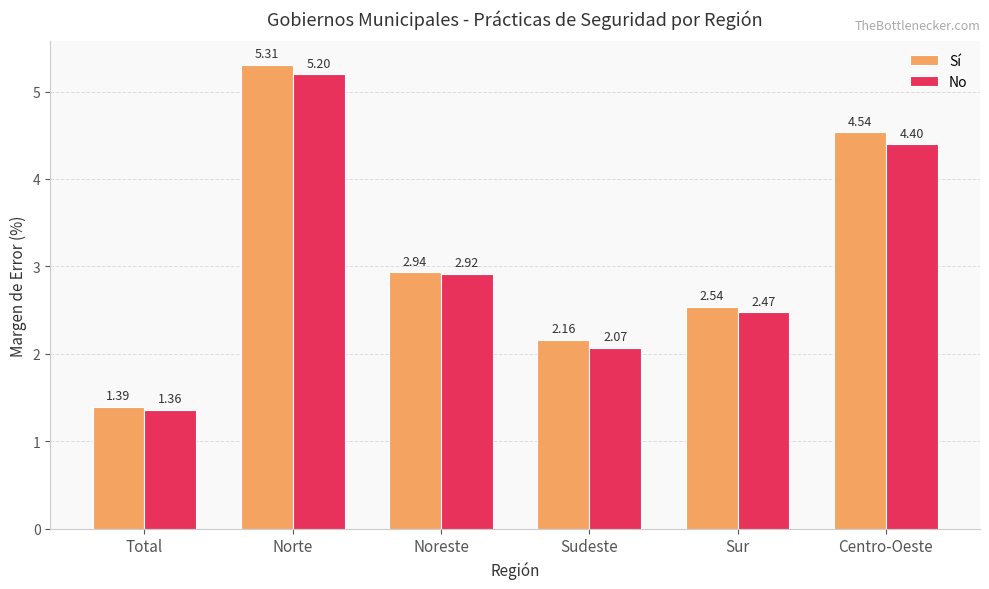

What is the average value of the No series?

3.1